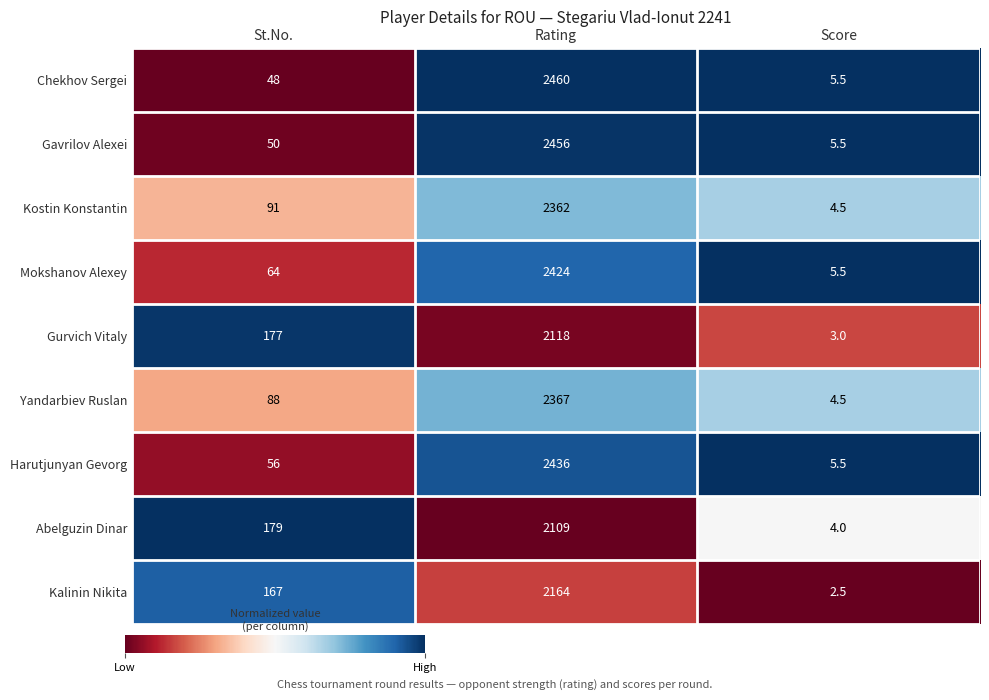

What is the total value across all series at St.No.?

920.0